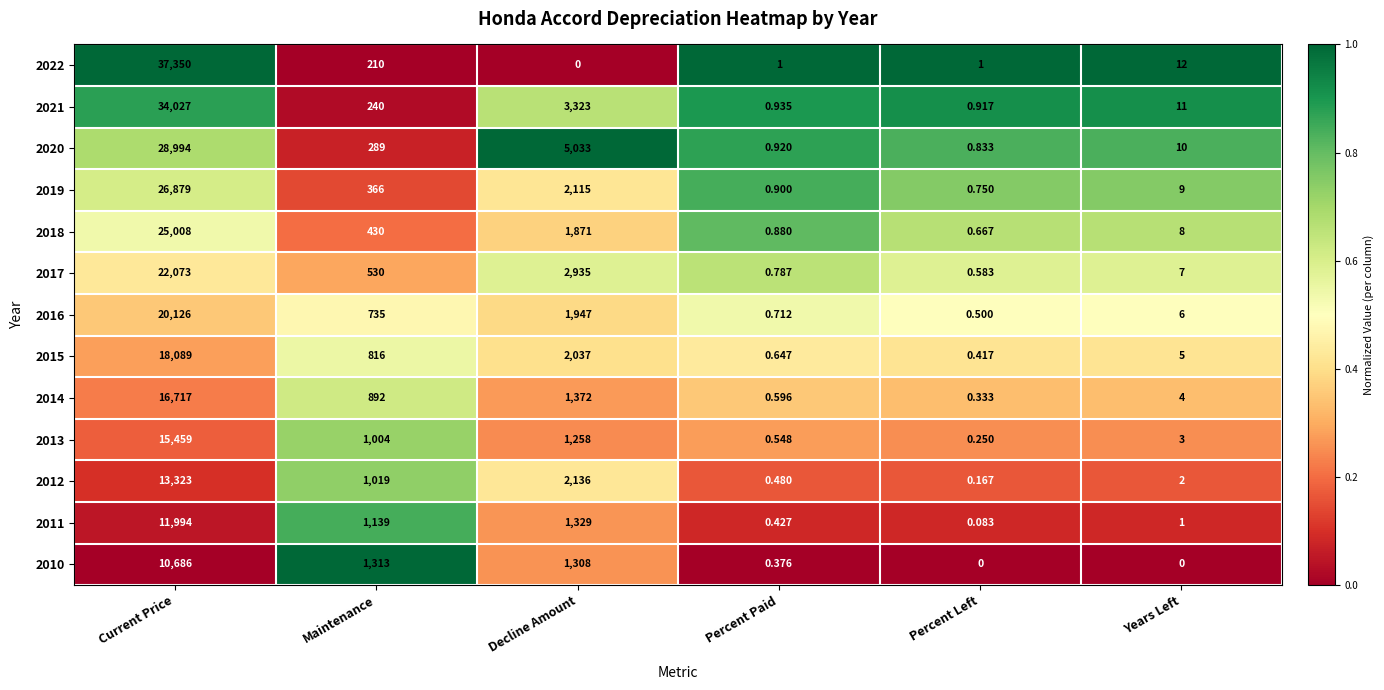

List the labels in order of 2015 value, largest first.

Current Price, Decline Amount, Maintenance, Years Left, Percent Paid, Percent Left